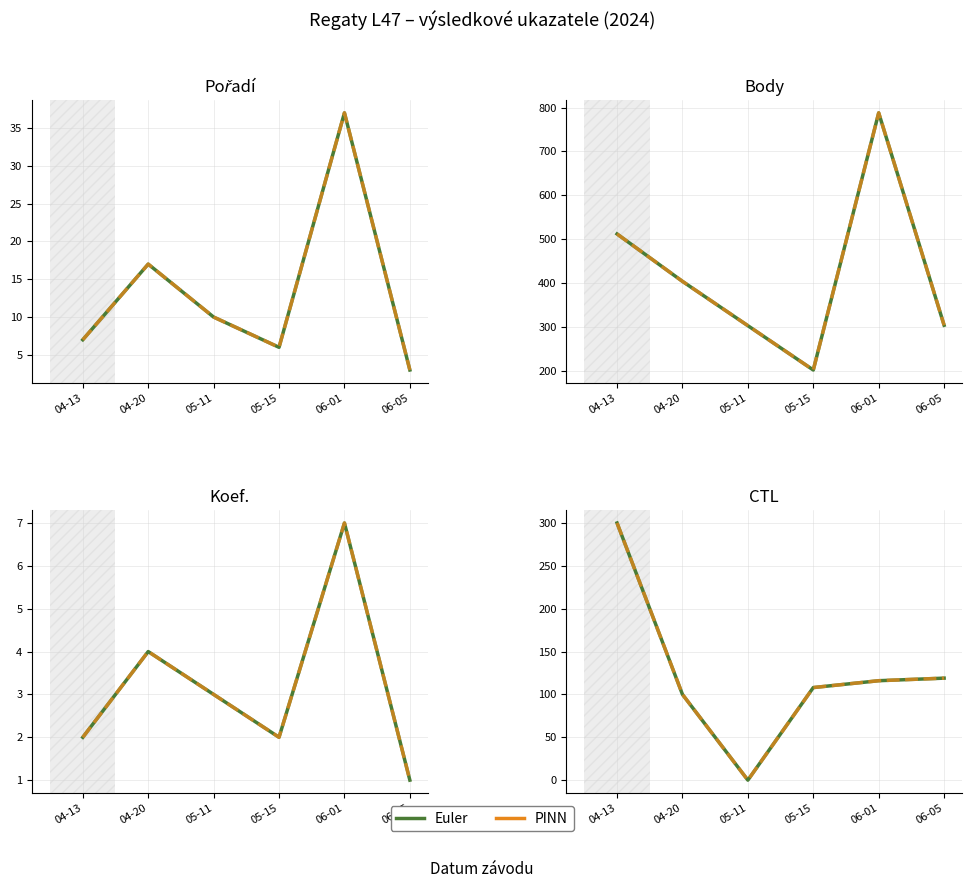

What is the label of the 1st point from the left?

04-13